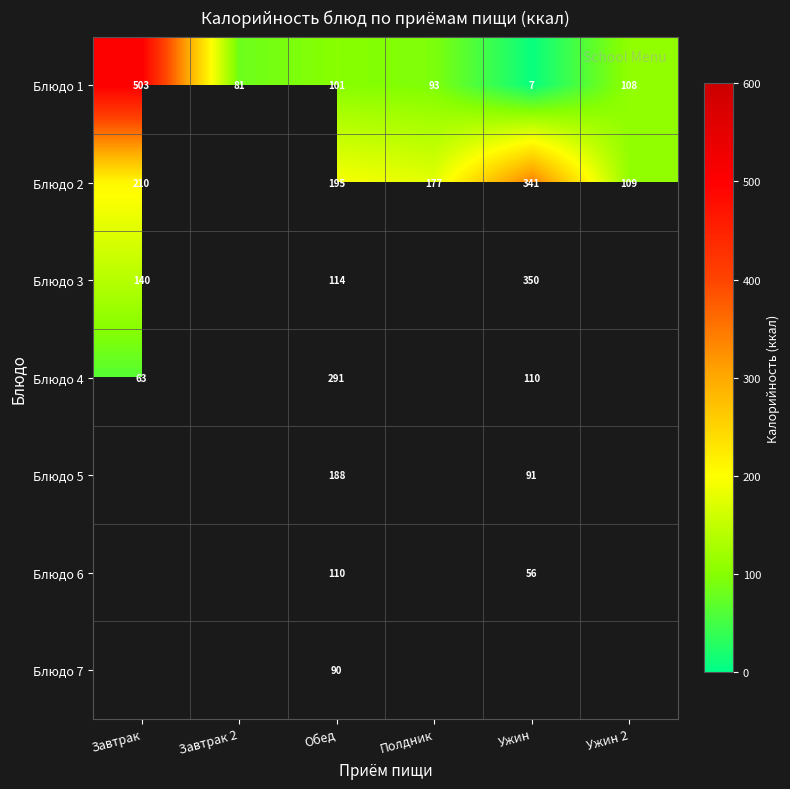

What is the total value across all series at Обед?

1089